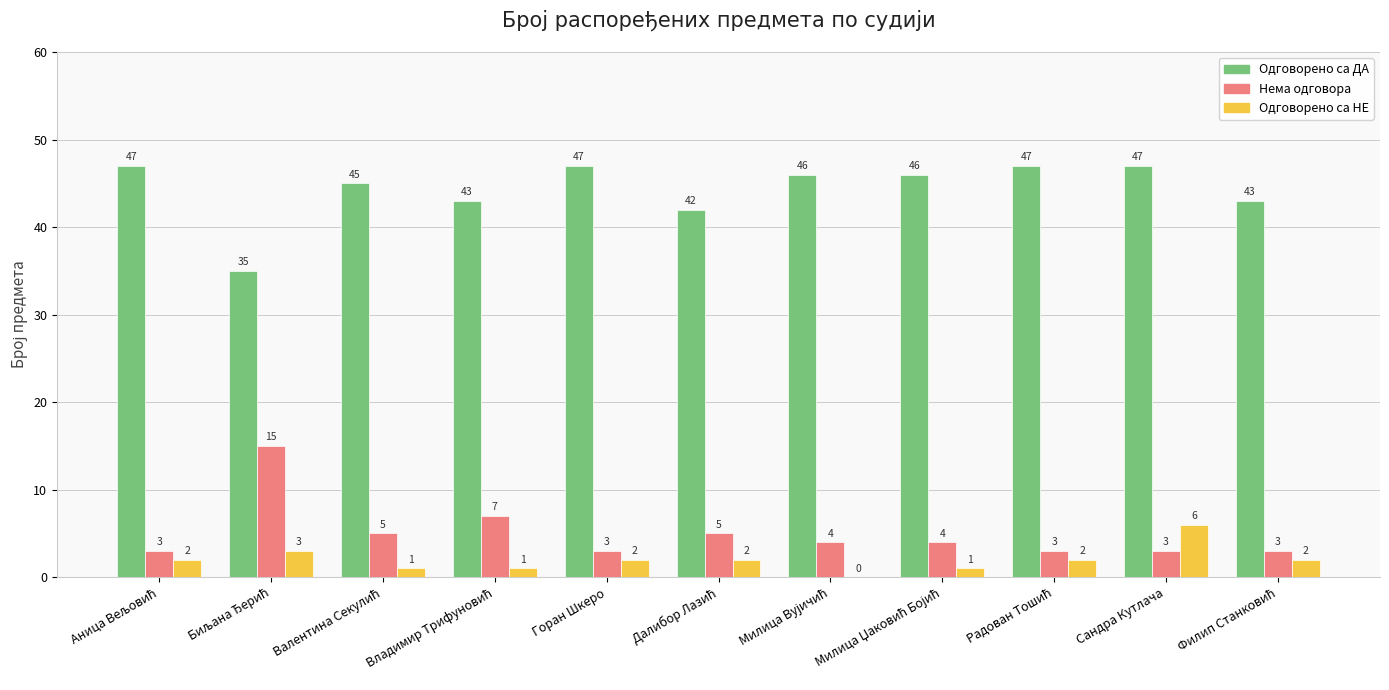

The value of Одговорено са НЕ at Горан Шкеро is 2. True or false?

True